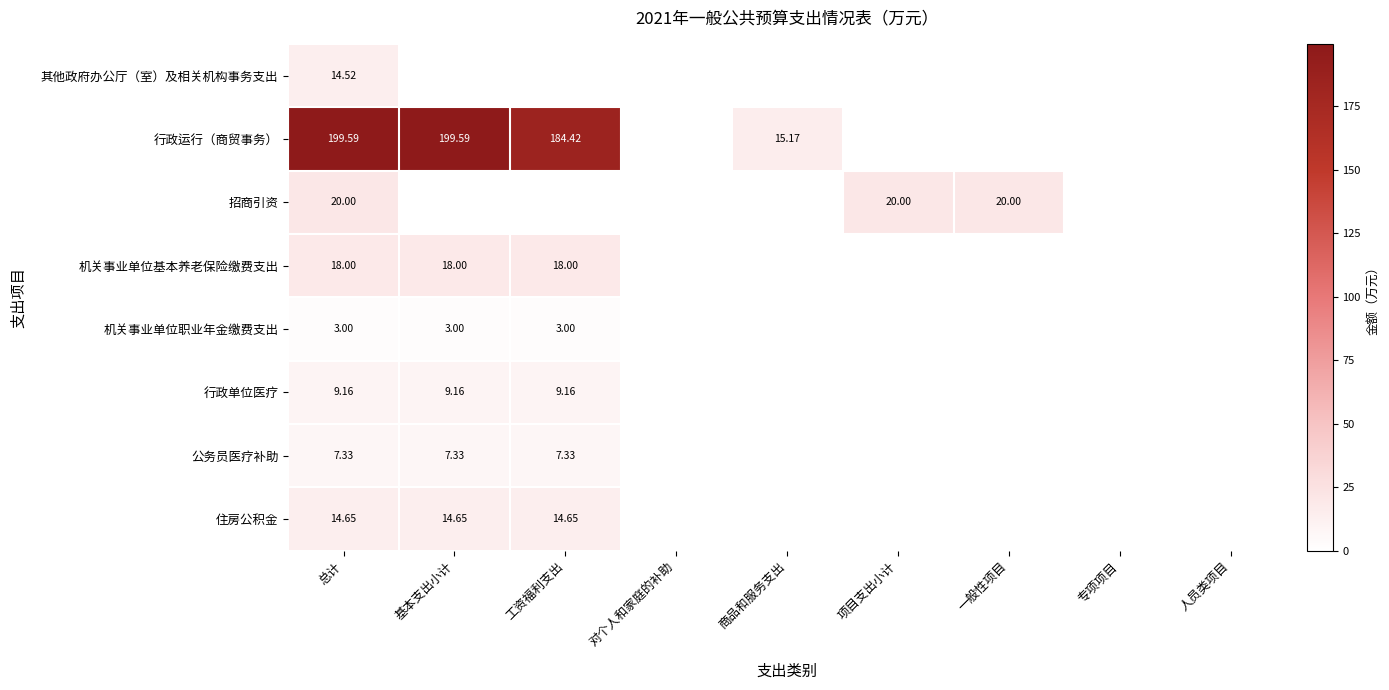

The value of 行政运行（商贸事务） at 工资福利支出 is 184.4. True or false?

True